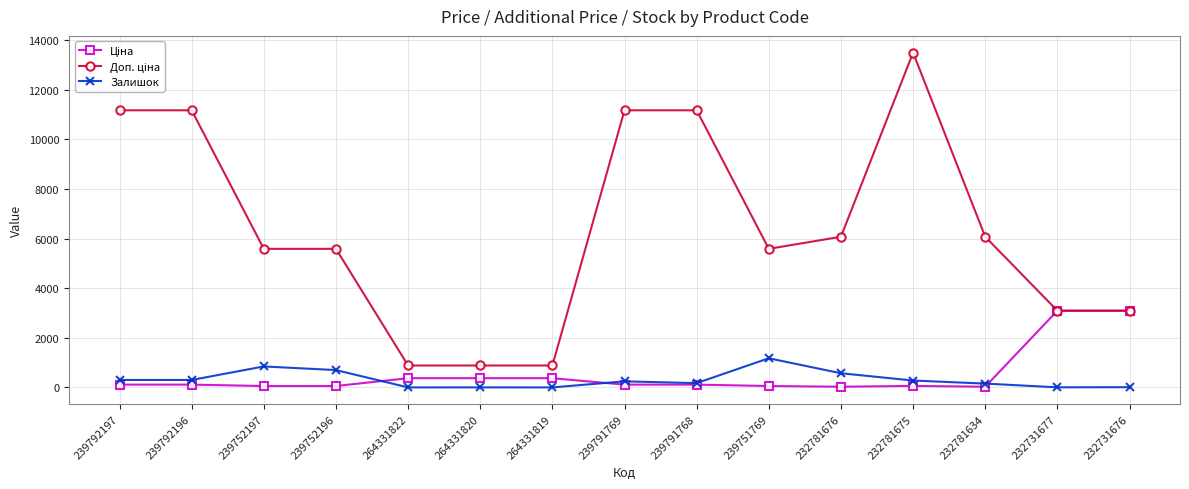

What is the spread (max minus min) of values at 264331819?

883.0